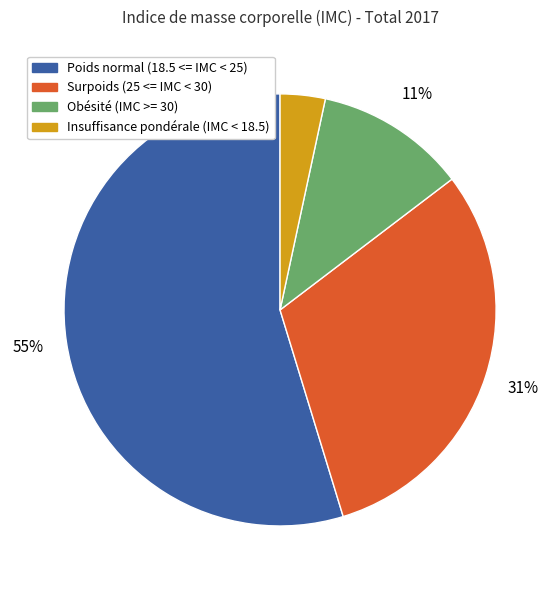

True or false: Obésité (IMC >= 30) accounts for 23% of the total.

False